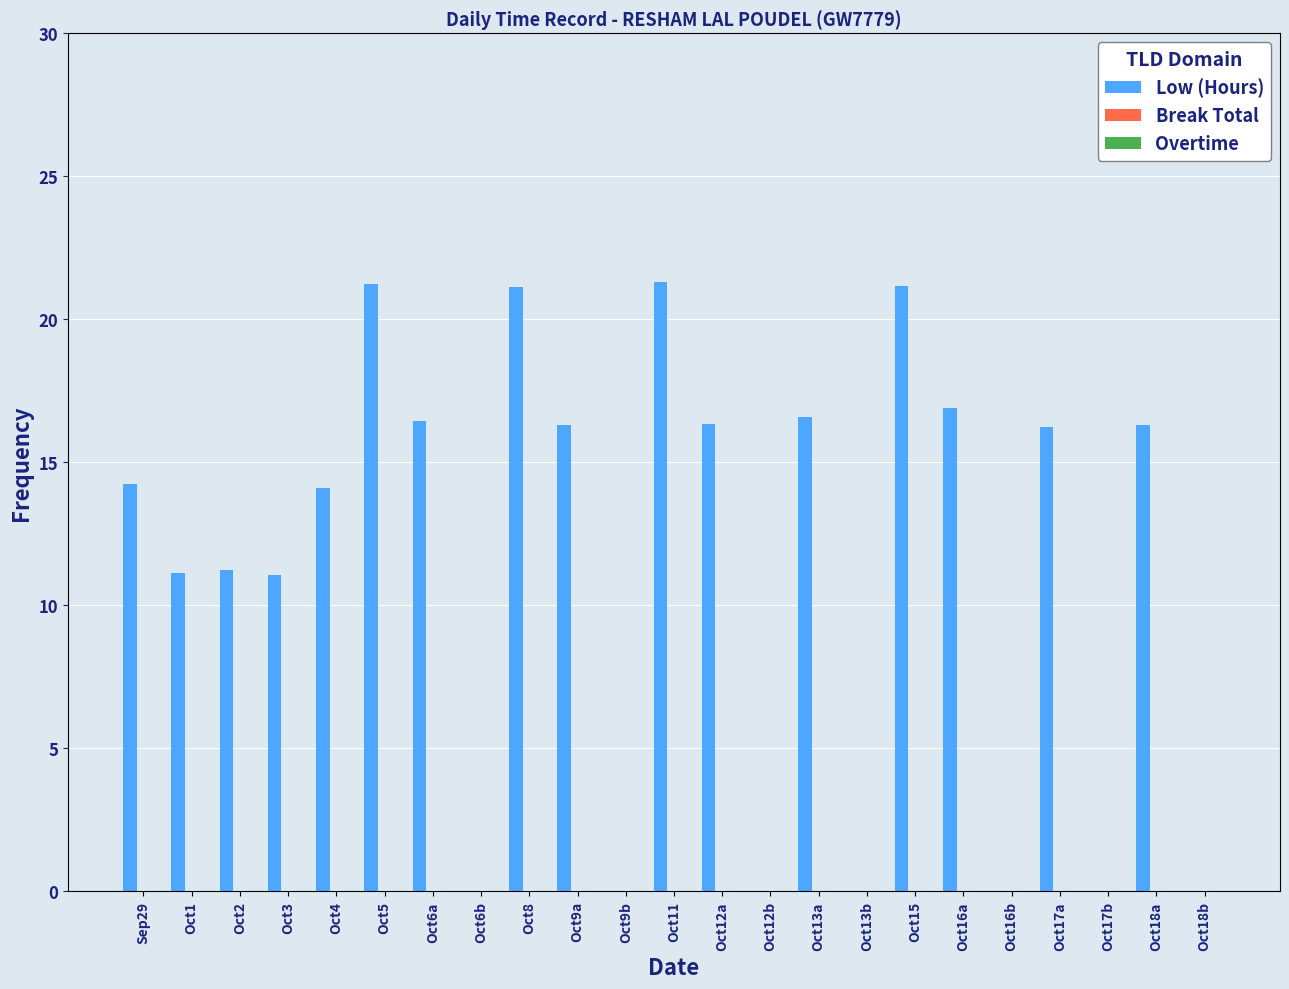

What is the greatest value displayed?

21.3